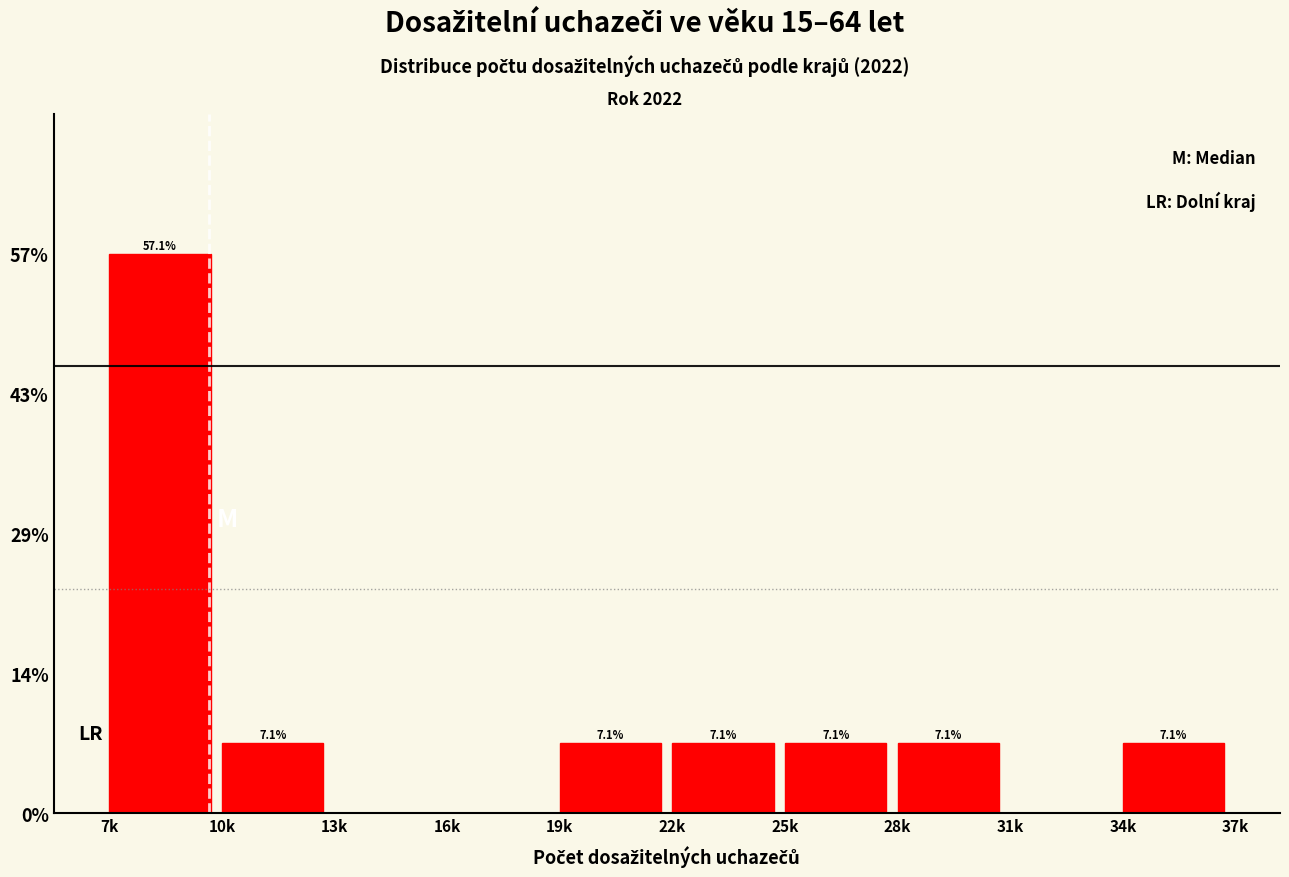

Reading left to right, list all the values displayed in this chart.

7k=57.1	10k=7.1	13k=0.0	16k=0.0	19k=7.1	22k=7.1	25k=7.1	28k=7.1	31k=0.0	34k=7.1